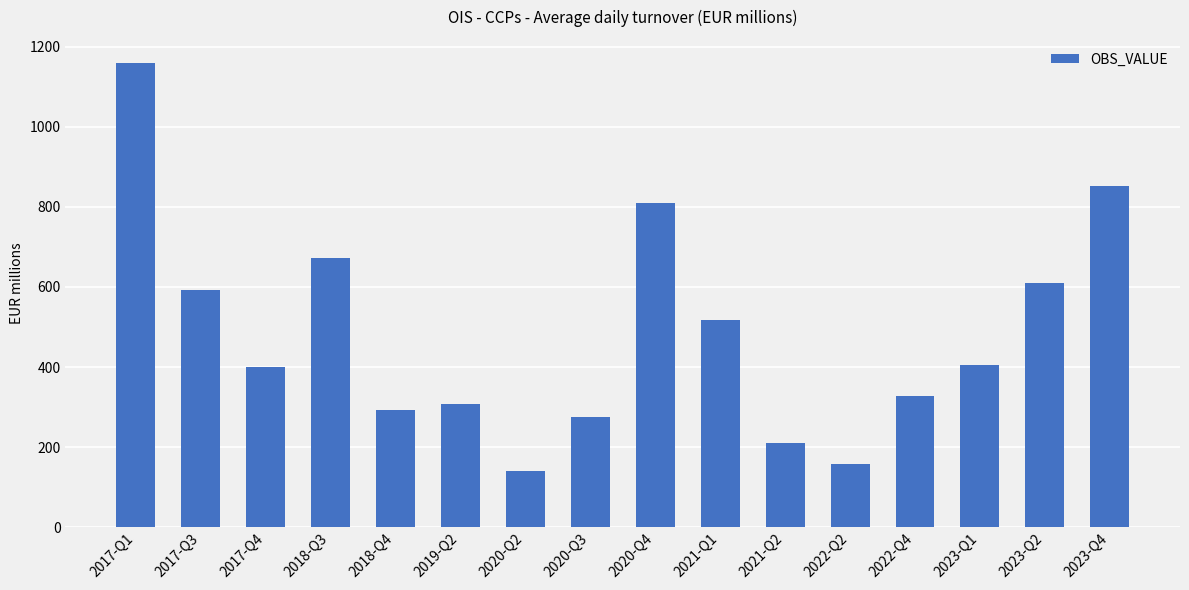

Is it true that the value at 2020-Q4 is 1299.9?

False